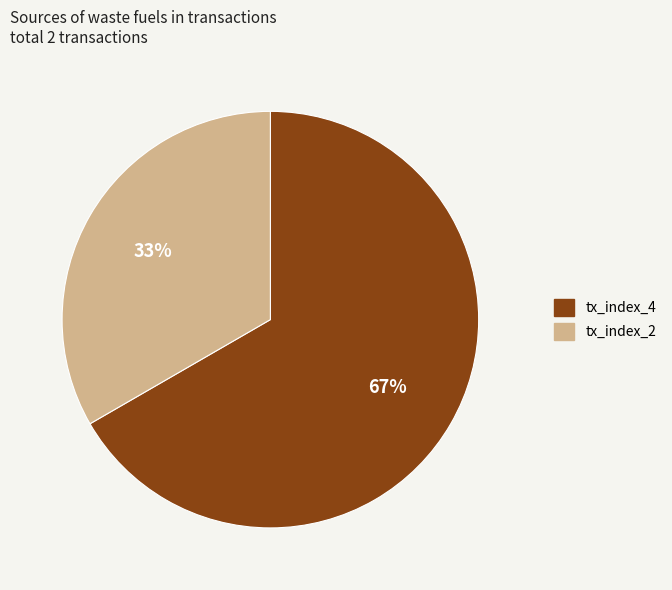

Between tx_index_2 and tx_index_4, which is larger?

tx_index_4